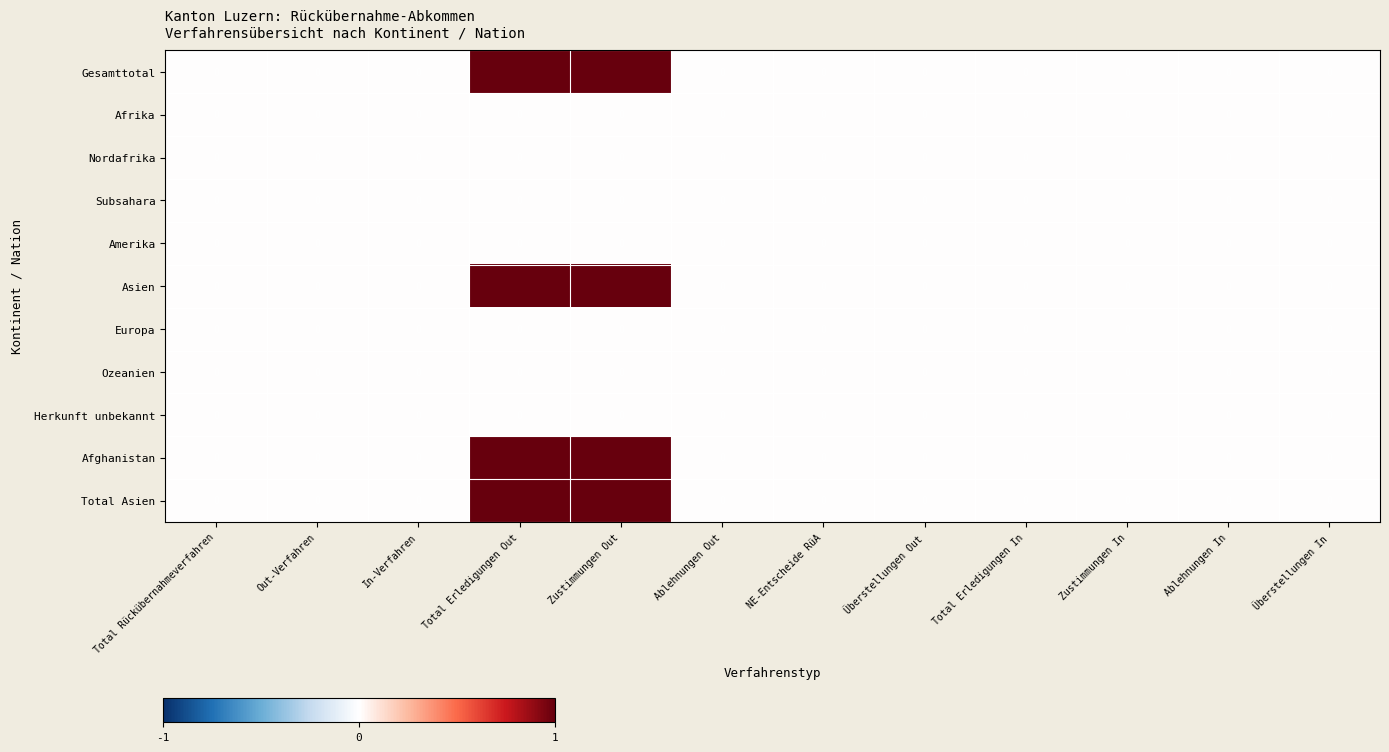

True or false: Herkunft unbekannt has a value of 0 at Out-Verfahren.

True